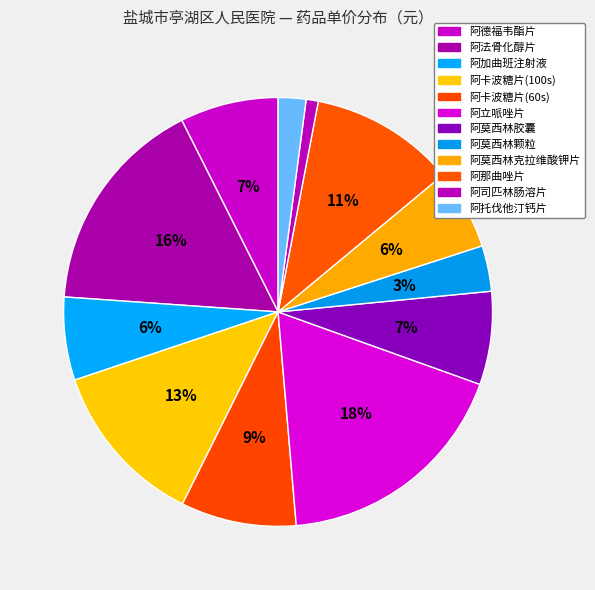

To the nearest percent, what is the difference between the 阿德福韦酯片 and 阿立哌唑片 slice percentages?

11%